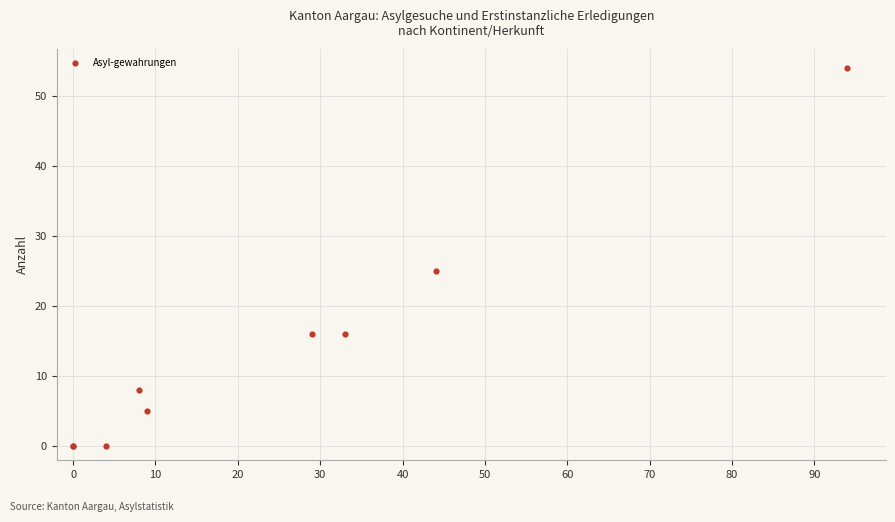

What Y value in the scatter plot is closest to 27?

25